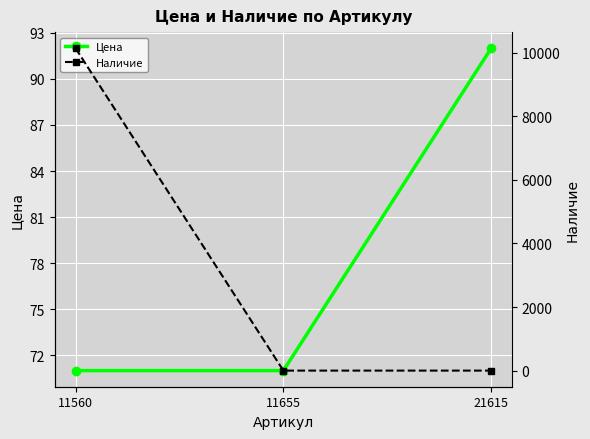

Is the value of Наличие at 21615 greater than the value of Цена at 21615?

No